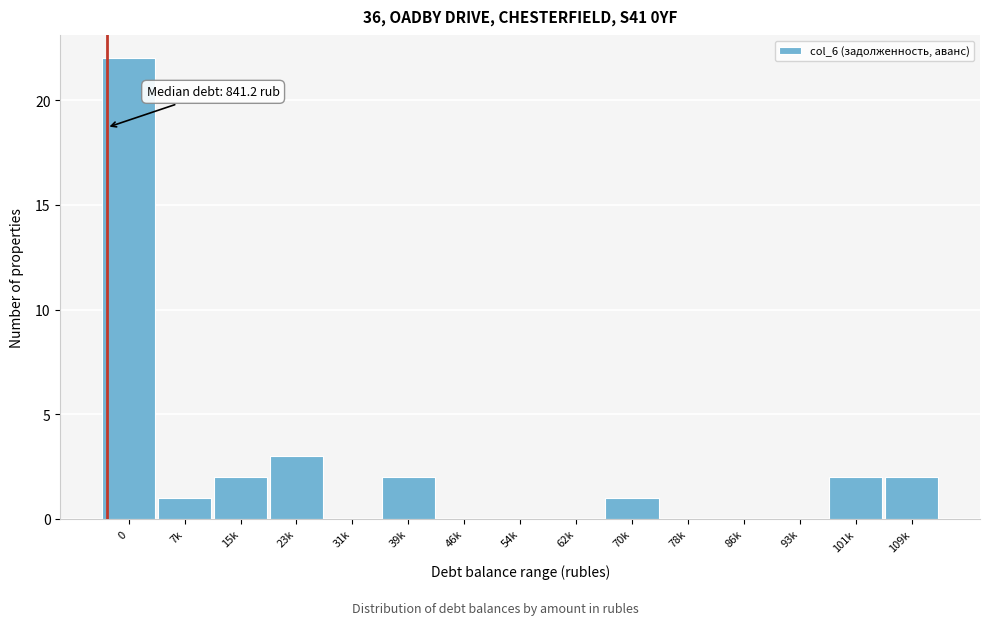

Reading left to right, extract all data points from this chart.

0=22	7k=1	15k=2	23k=3	31k=0	39k=2	46k=0	54k=0	62k=0	70k=1	78k=0	86k=0	93k=0	101k=2	109k=2